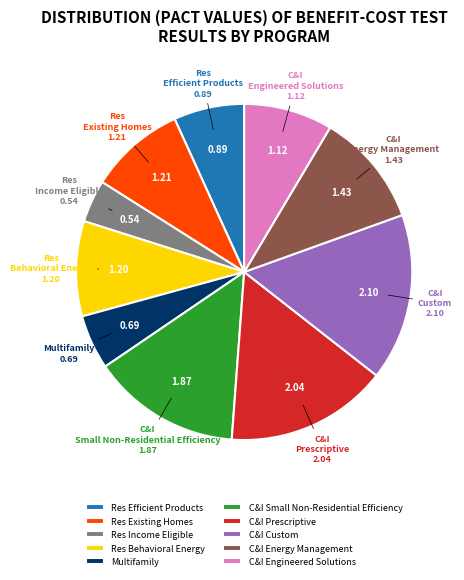

Does Res Income Eligible account for over 50% of the chart?

No